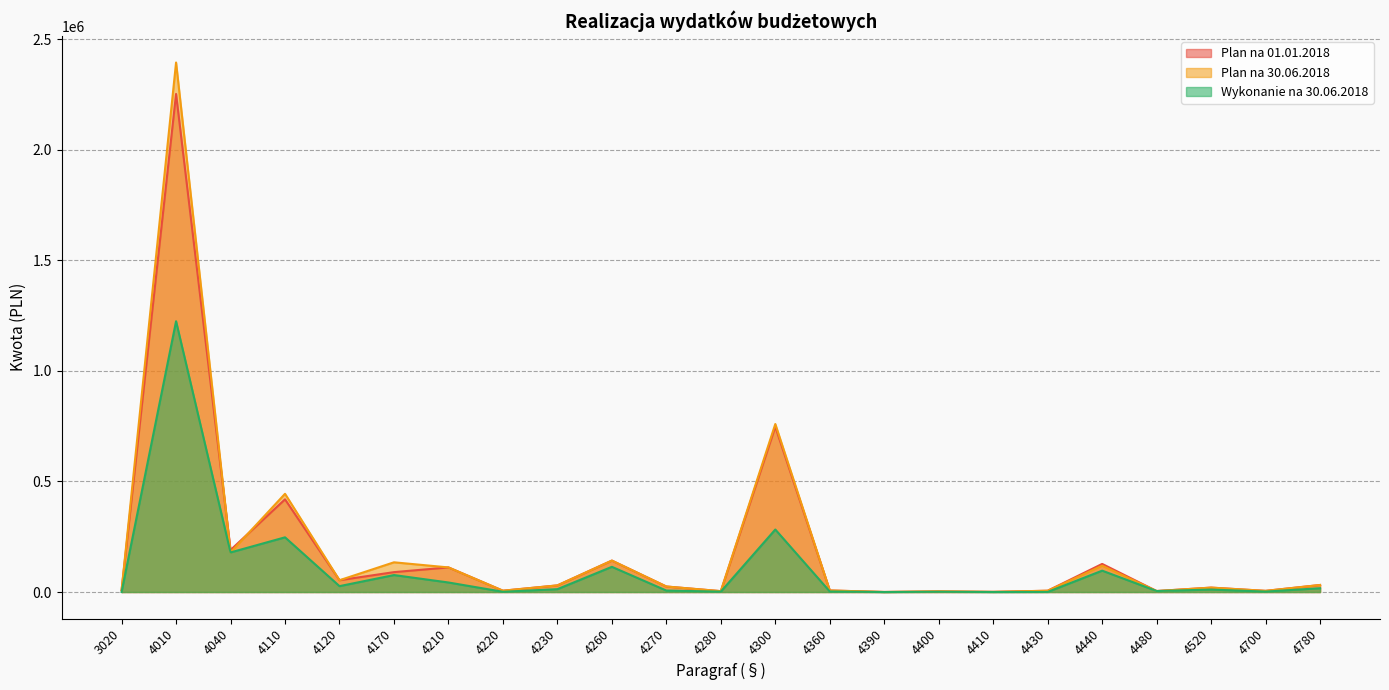

Which series has the largest range (max minus min)?

Plan na 30.06.2018